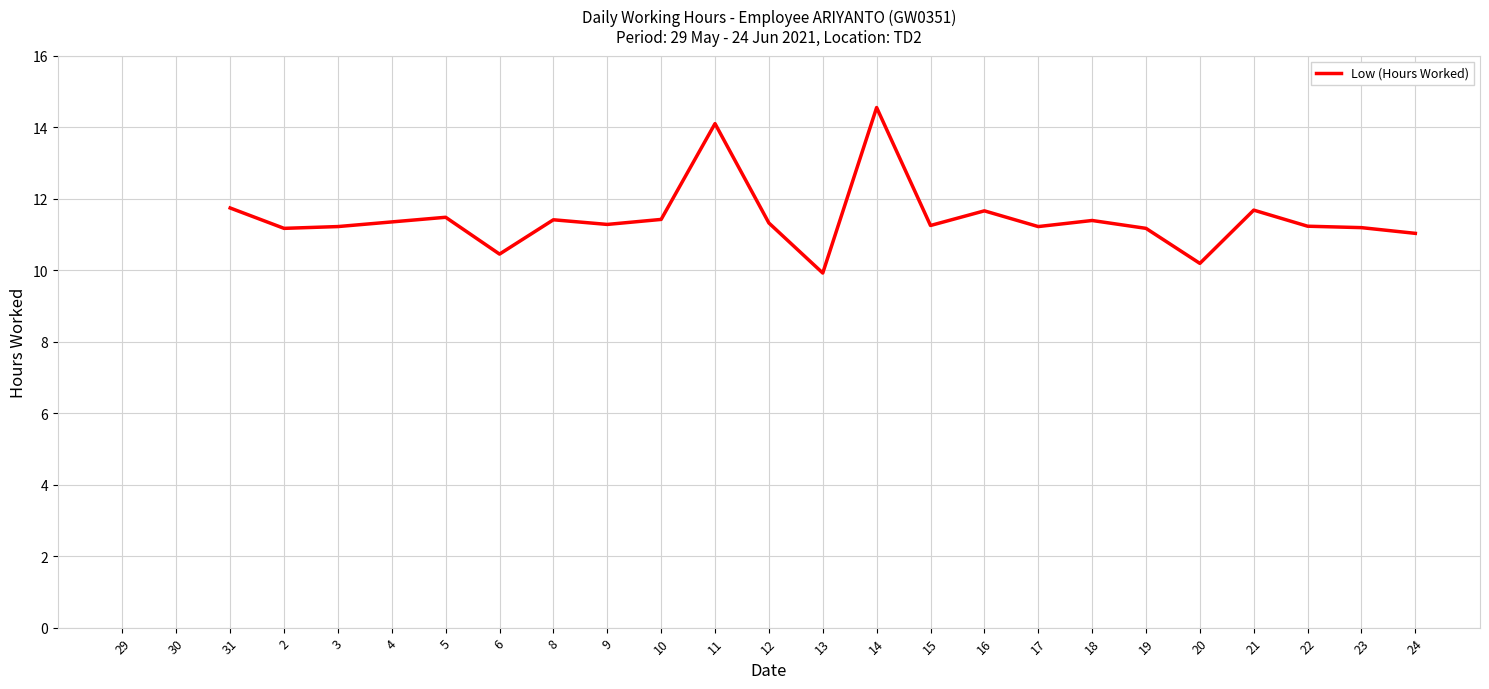

What is the greatest value displayed?

14.6